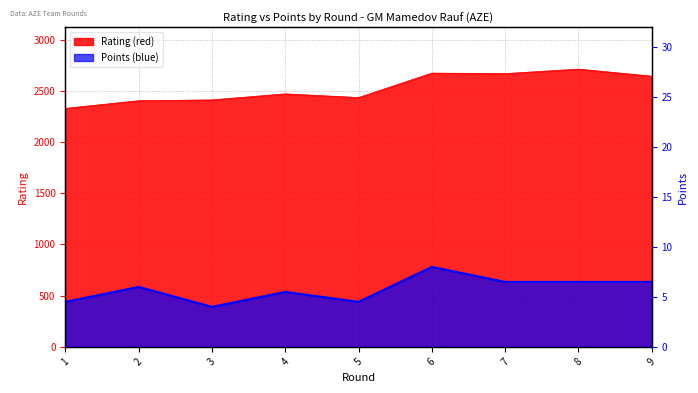

What are all the series names shown in the legend?

Rating (red), Points (blue)